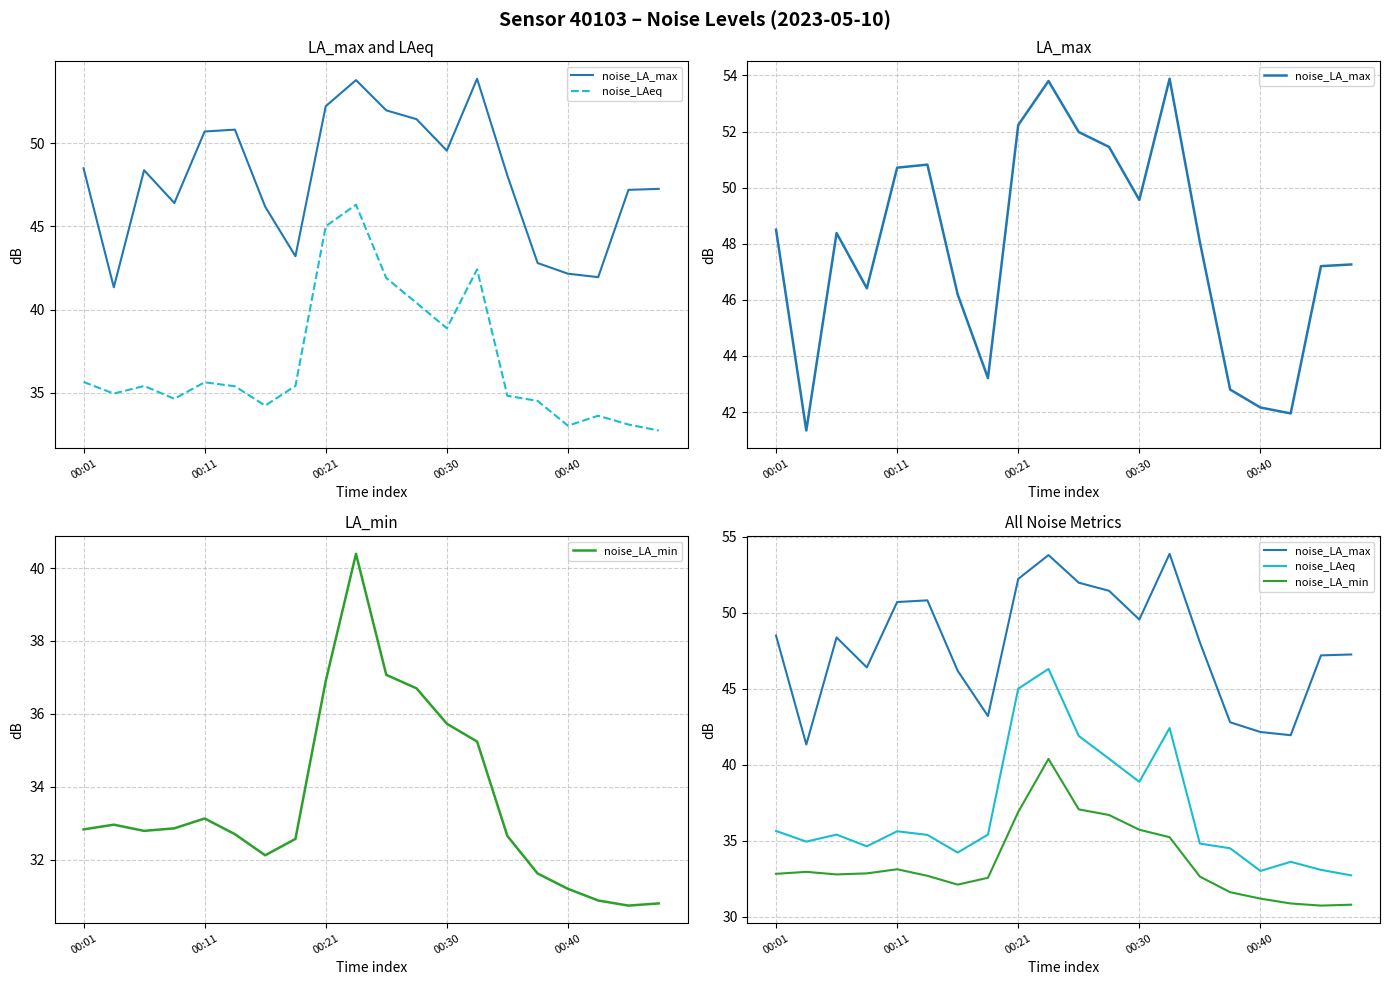

What is the sum of the noise_LA_max values at 6 and 14?

94.2